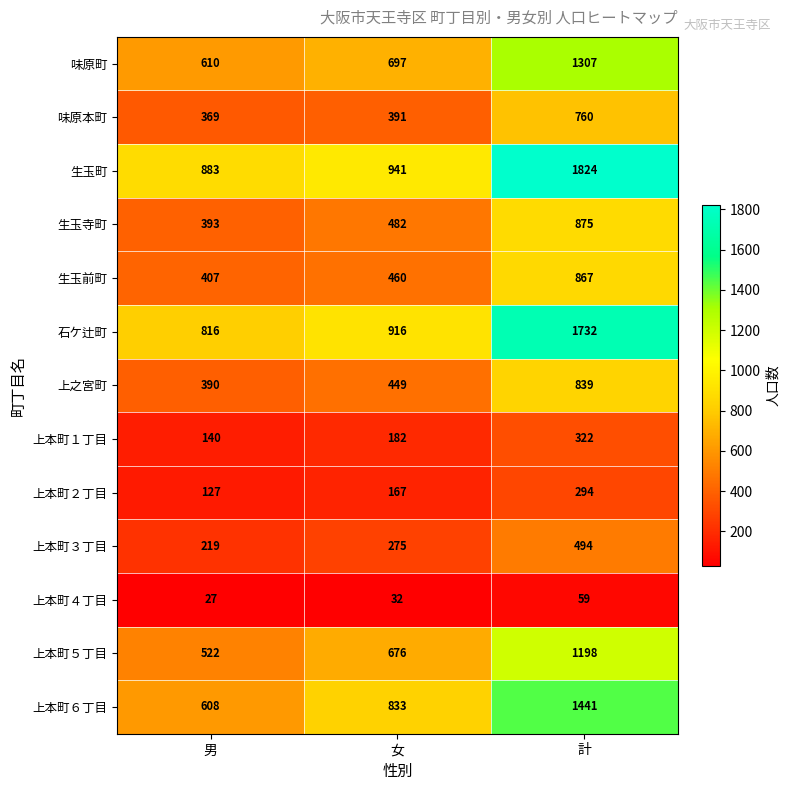

What value does the 上本町１丁目 series have at 計?

322